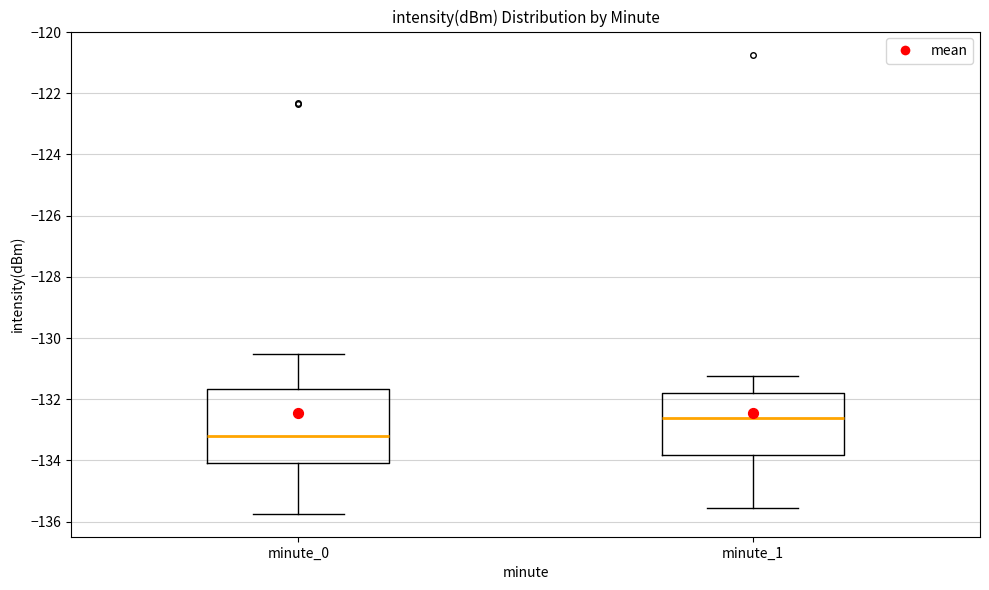

Which box has the highest median line?

minute_1